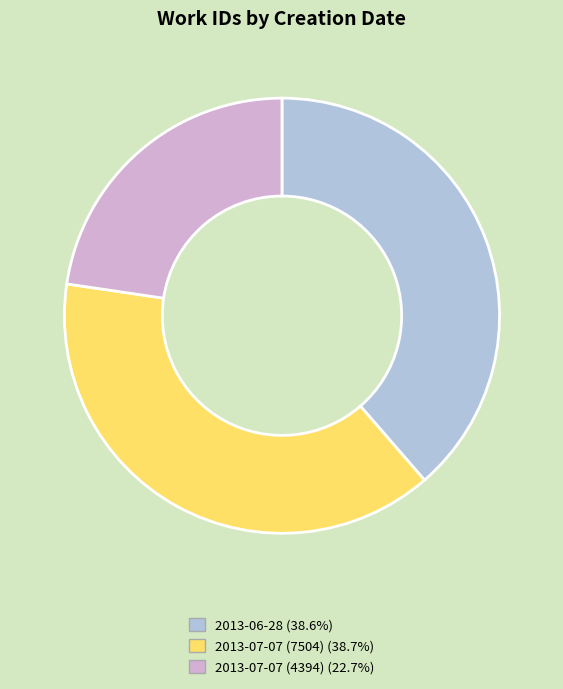

Count the number of slices in the pie.

3